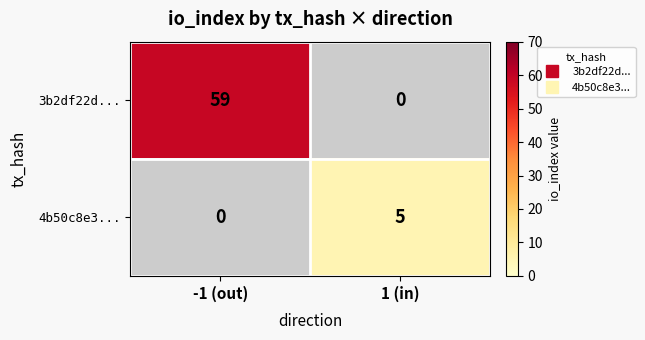

Which series has the largest range (max minus min)?

4b50c8e3...